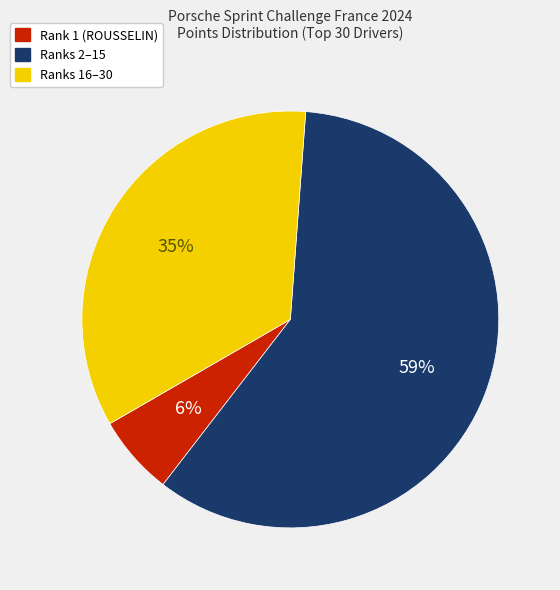

To the nearest percent, what is the average slice percentage?

33%